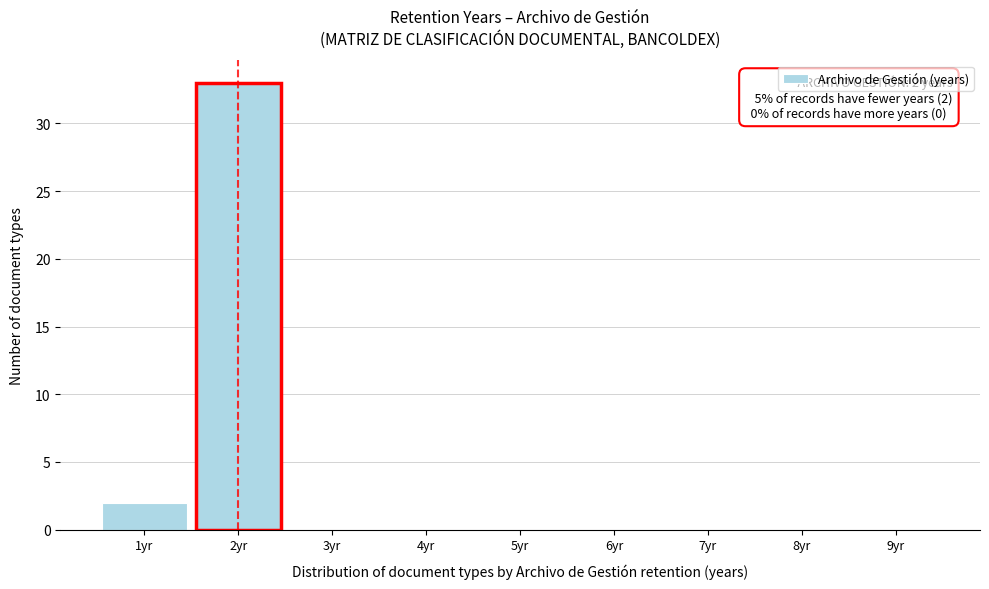

Over which range of the x-axis is the bar tallest?

1.5 to 2.5